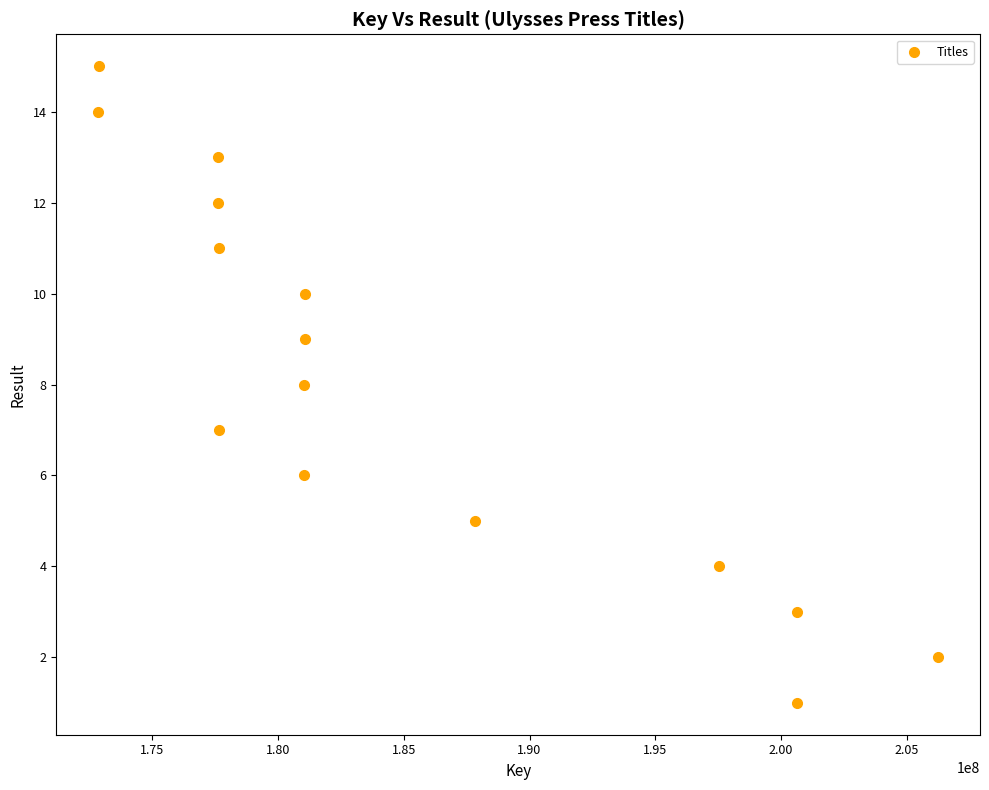

What is the range of Y values (max minus min)?

14